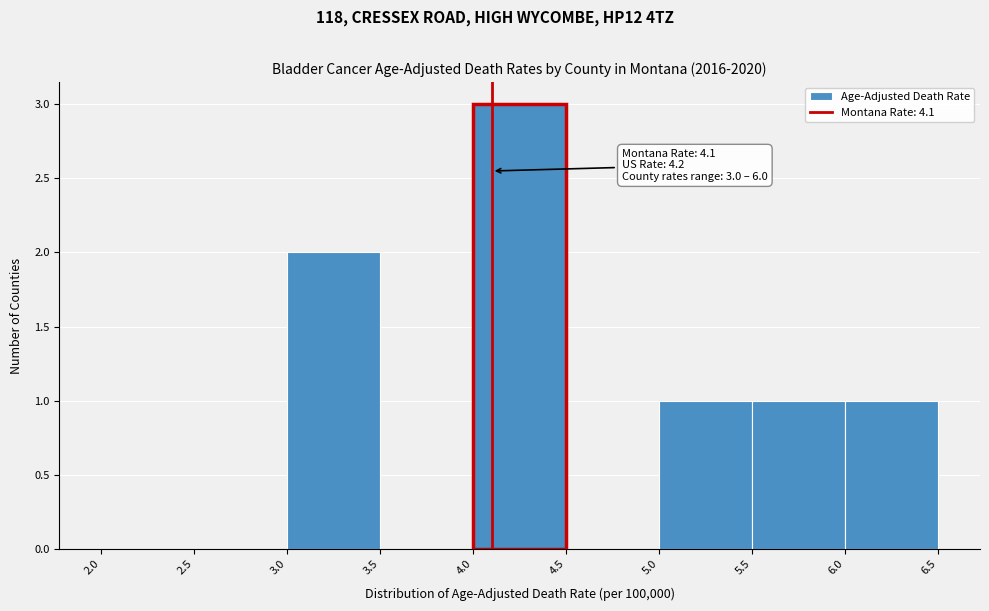

Over which range of the x-axis is the bar tallest?

4.0 to 4.5